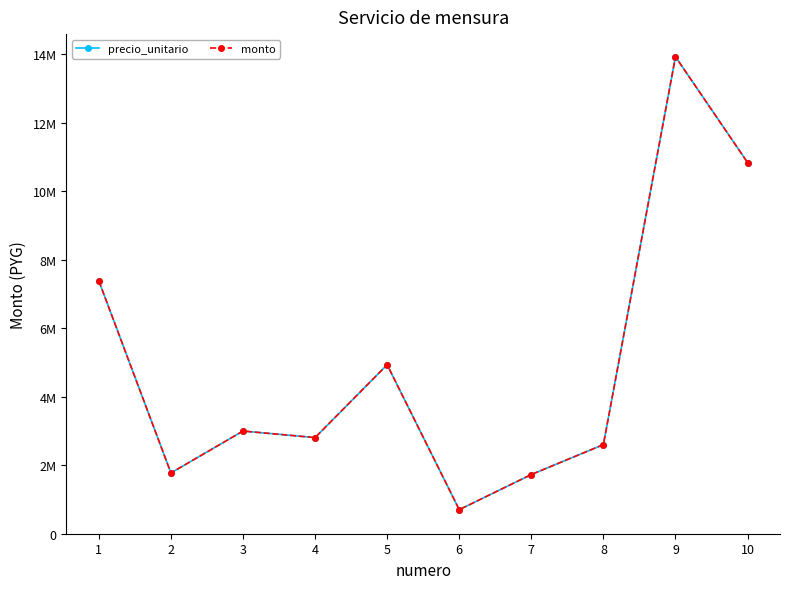

Does the chart have visible grid lines?

No